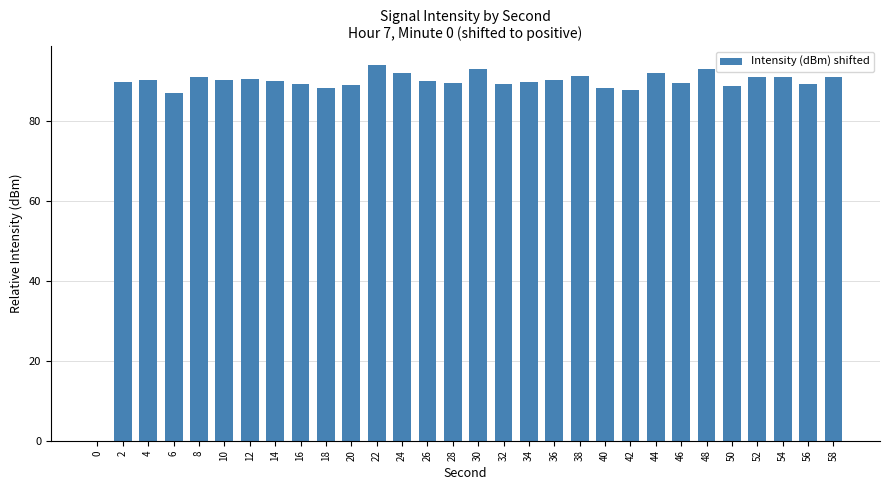

Count the number of data series in this chart.

1